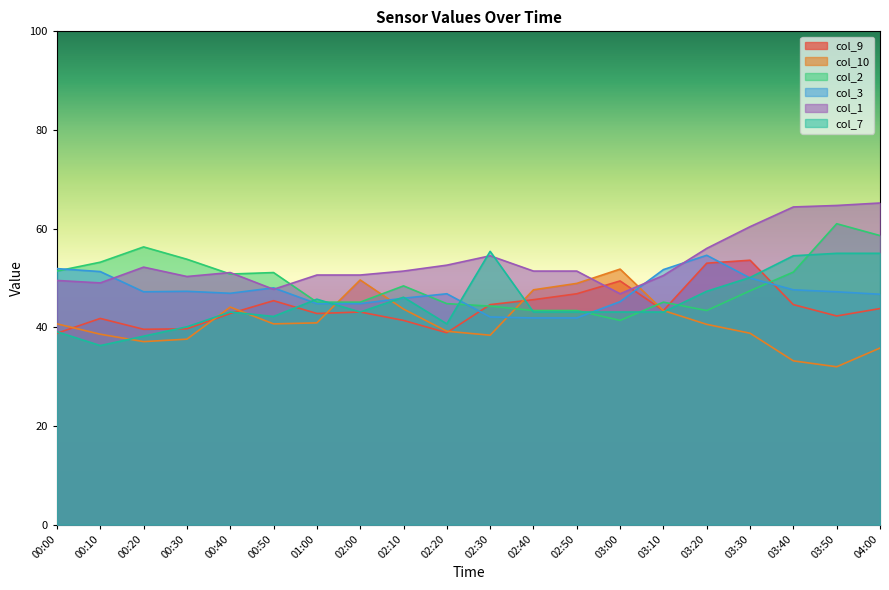

Does the chart display data point markers on the line(s)?

No